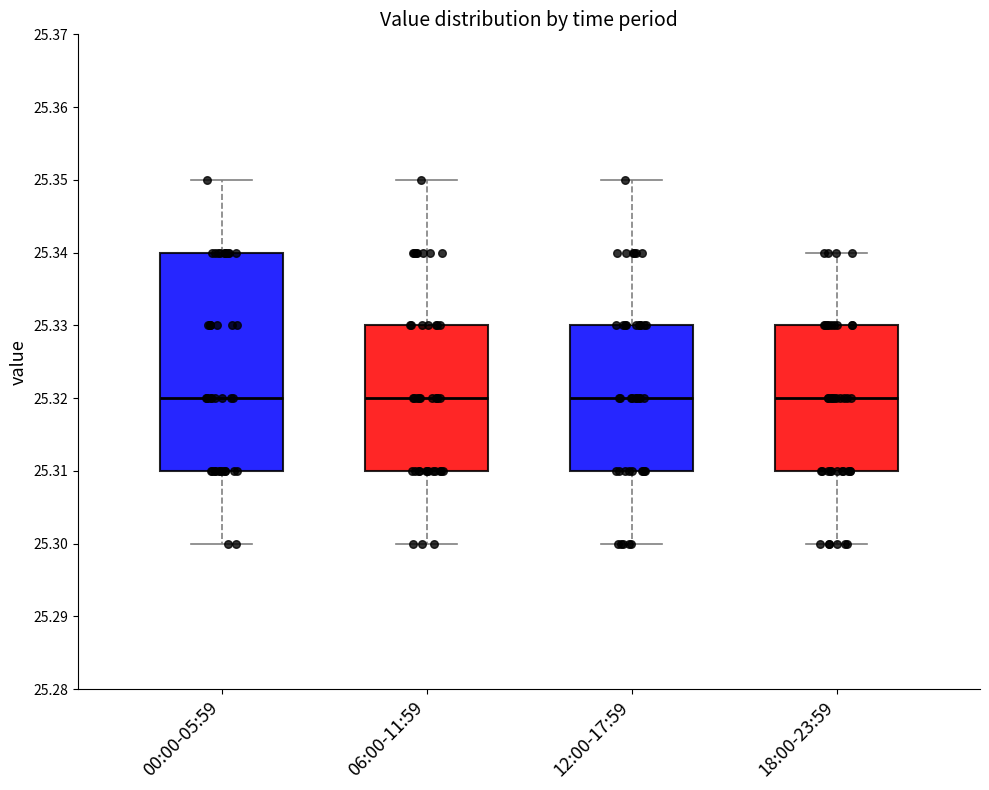

Which box is the tallest, from its lower edge to its upper edge?

00:00-05:59